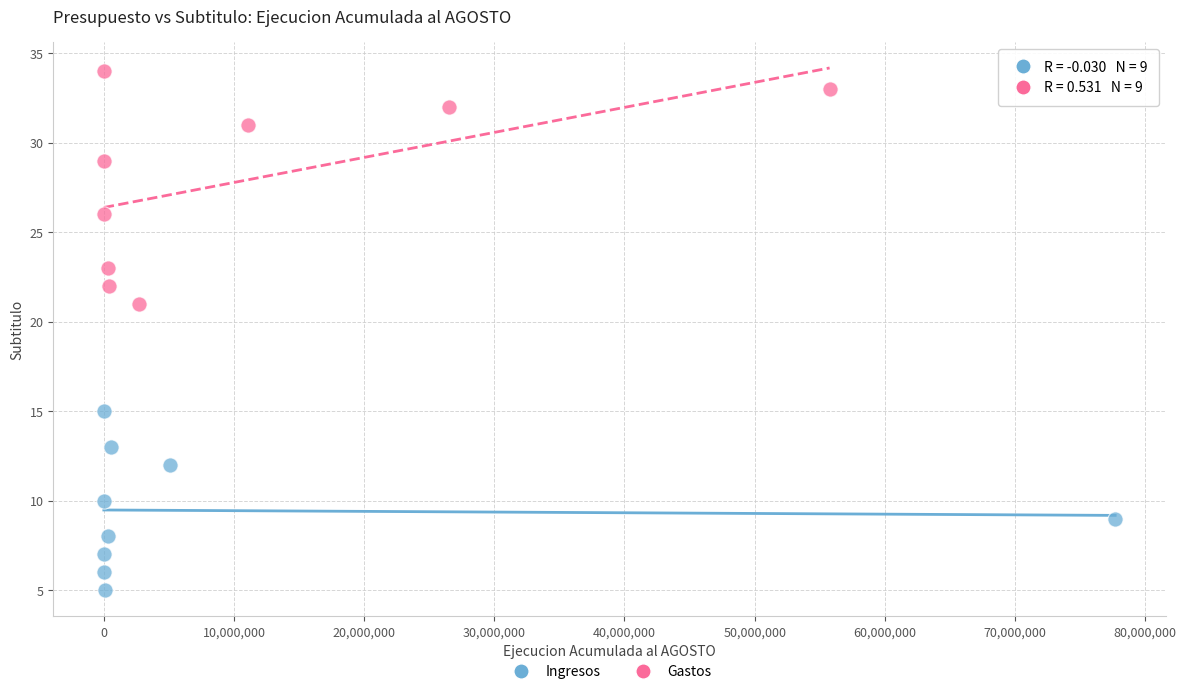

Which series contains the lowest Y value?

Ingresos